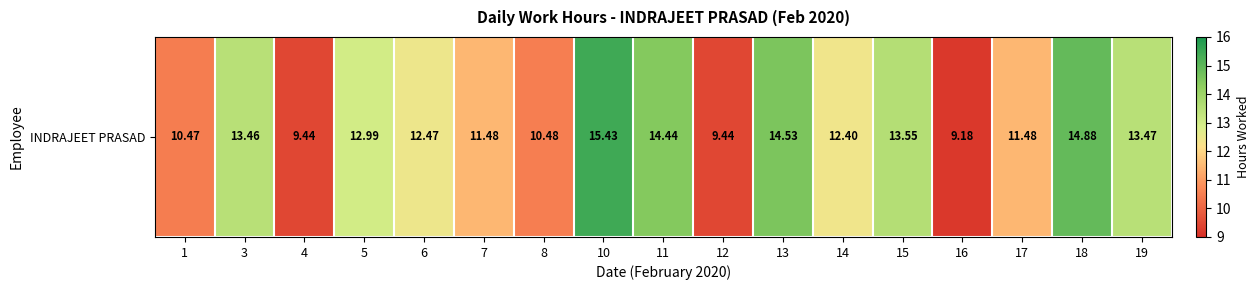

Count the number of data series in this chart.

1